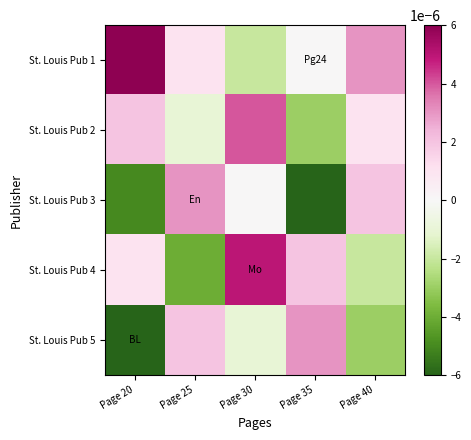

Reading left to right, extract all data points from this chart.

St. Louis Pub 1: Page 20=0.0	Page 25=0.0	Page 30=-0.0	Page 35=0.0	Page 40=0.0
St. Louis Pub 2: Page 20=0.0	Page 25=-0.0	Page 30=0.0	Page 35=-0.0	Page 40=0.0
St. Louis Pub 3: Page 20=-0.0	Page 25=0.0	Page 30=0.0	Page 35=-0.0	Page 40=0.0
St. Louis Pub 4: Page 20=0.0	Page 25=-0.0	Page 30=0.0	Page 35=0.0	Page 40=-0.0
St. Louis Pub 5: Page 20=-0.0	Page 25=0.0	Page 30=-0.0	Page 35=0.0	Page 40=-0.0